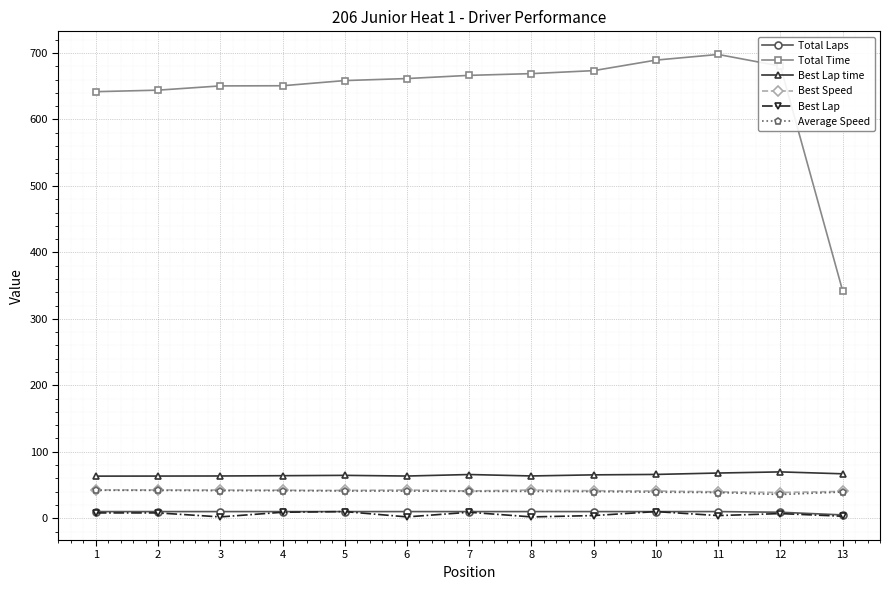

What is the value of the Best Speed point at the 5th from the left?

41.8